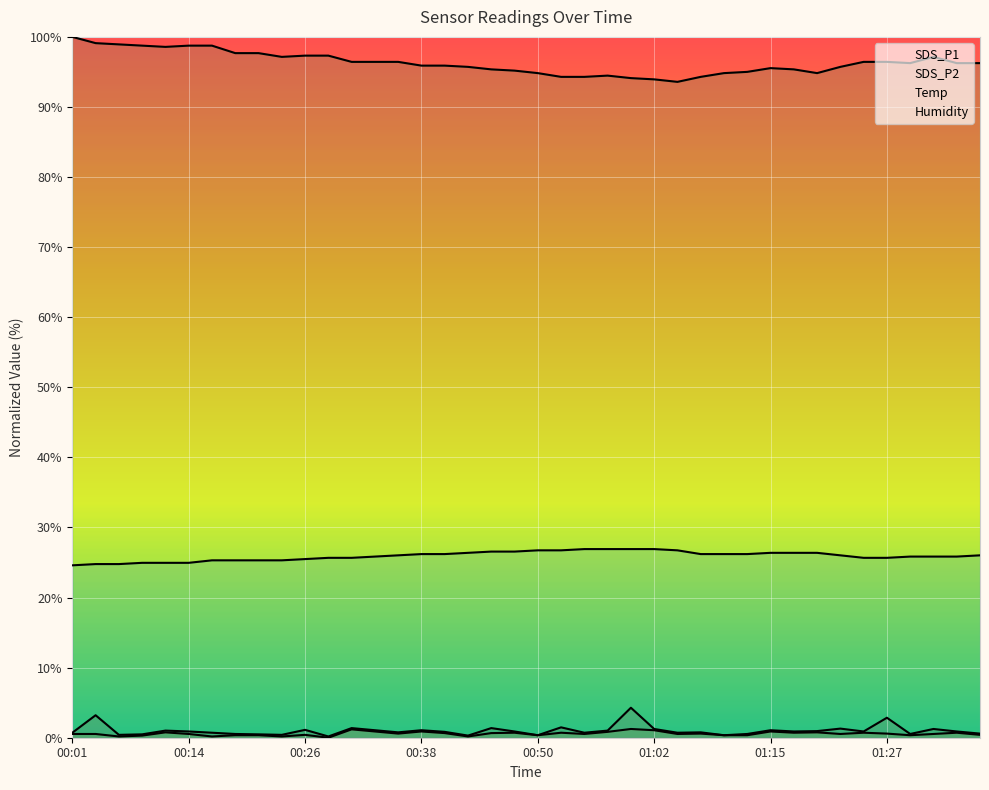

Which series changed the most between 00:55 and 01:29?

Humidity